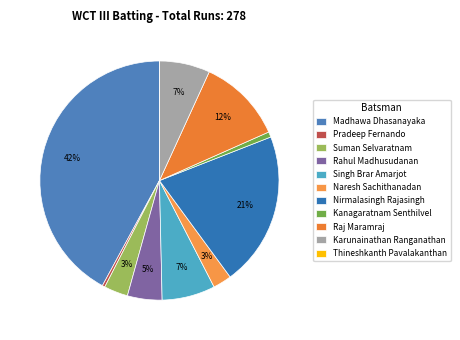

How many slices are in this pie chart?

11